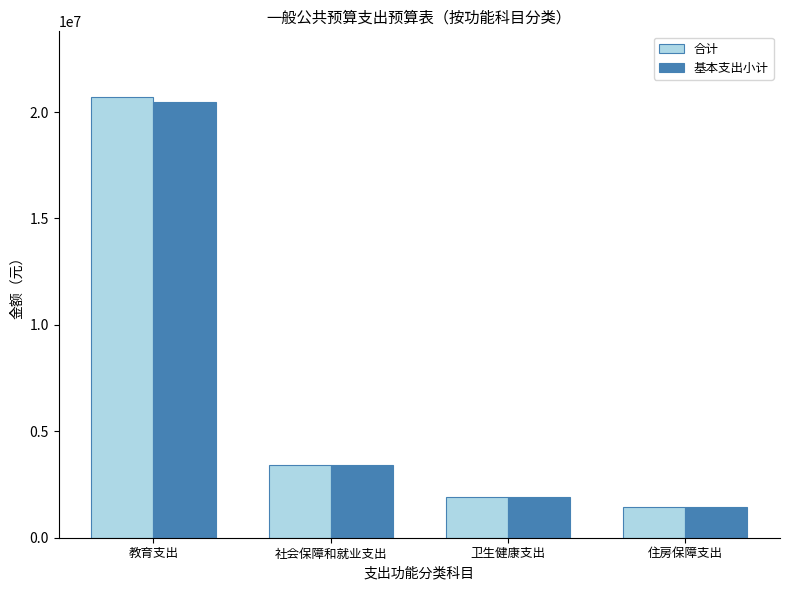

What is the spread (max minus min) of values at 教育支出?

200606.5